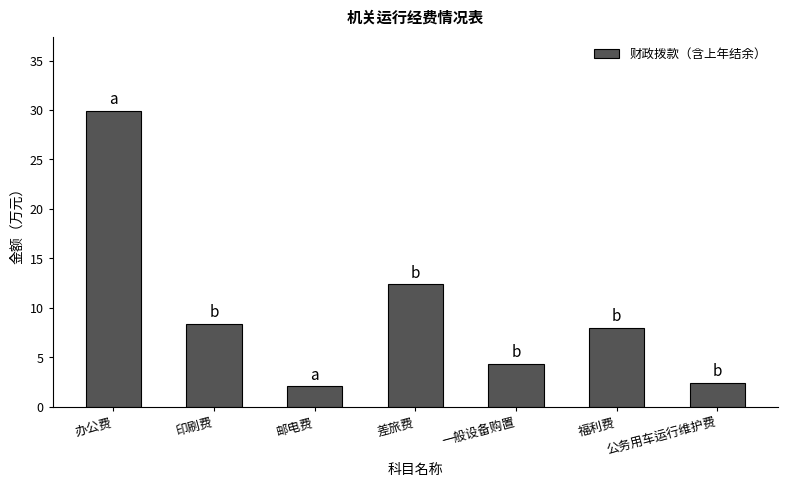

At which category does the chart reach its peak across all series?

办公费